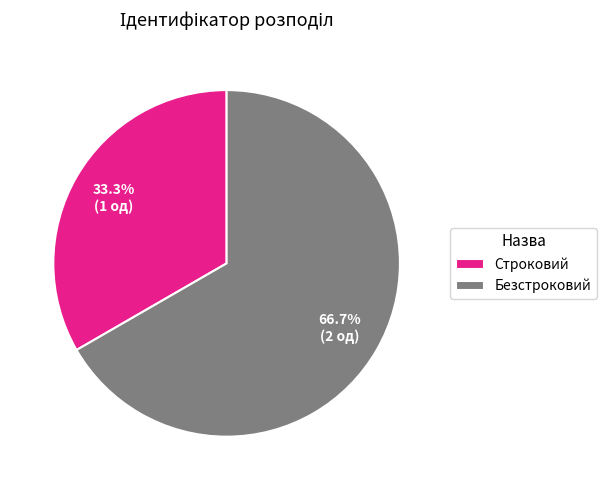

What percentage is the Безстроковий slice, to the nearest percent?

67%